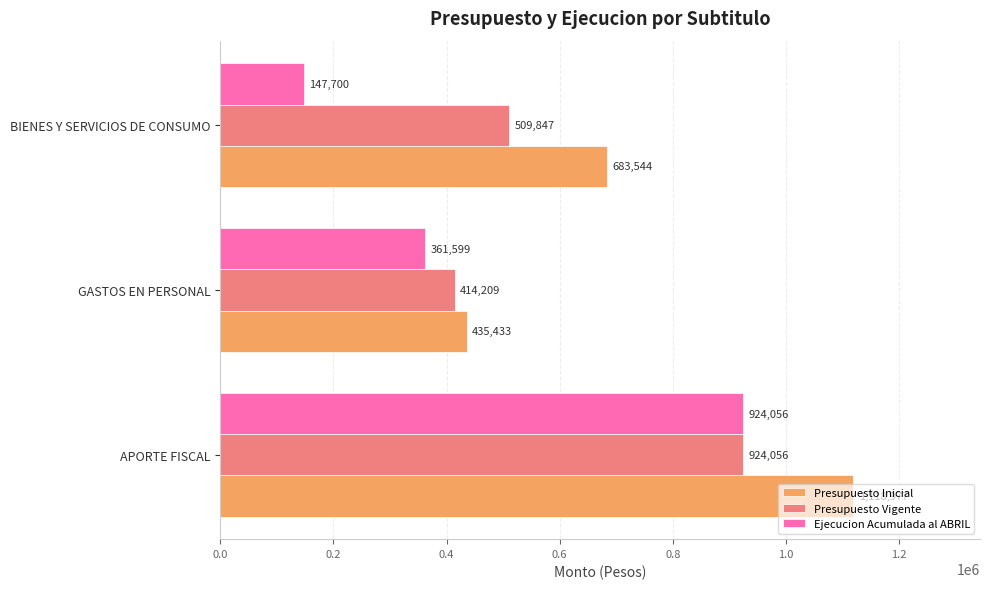

Is the value of Ejecucion Acumulada al ABRIL at BIENES Y SERVICIOS DE CONSUMO greater than the value of Presupuesto Vigente at GASTOS EN PERSONAL?

No